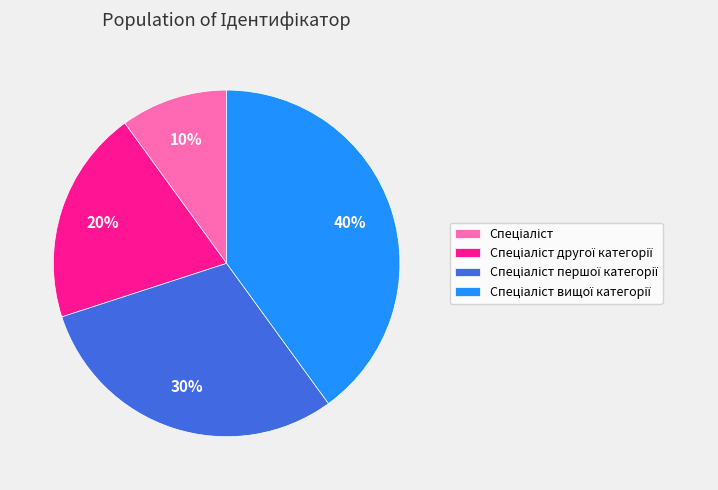

Count the number of slices in the pie.

4